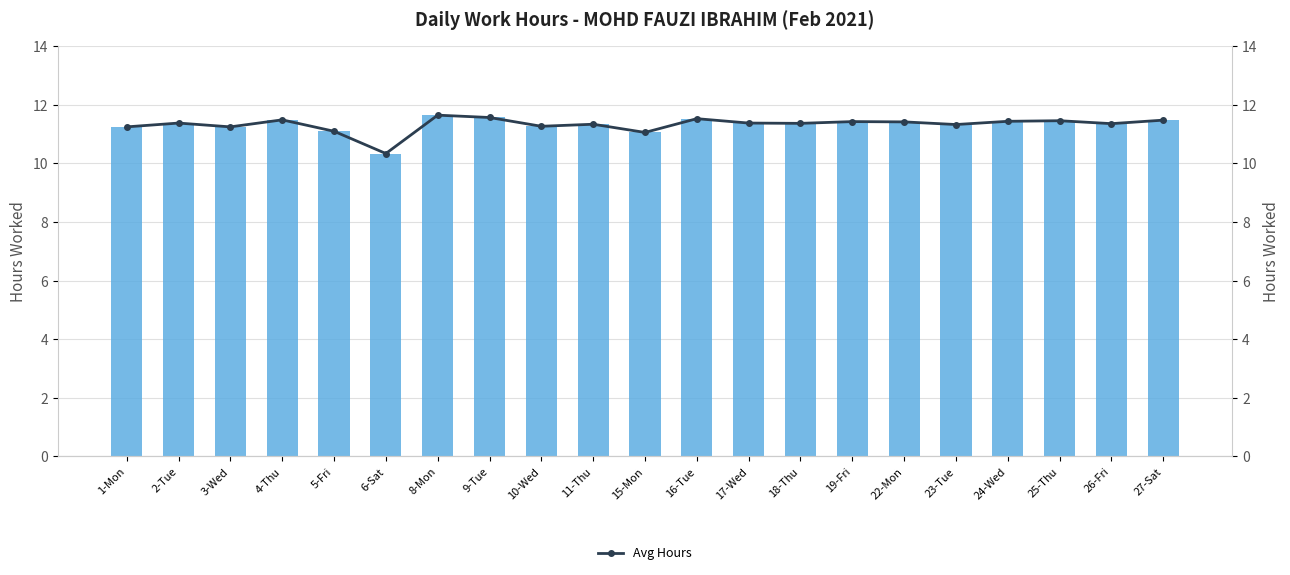

Where does the Avg Hours series first go above 11?

1-Mon